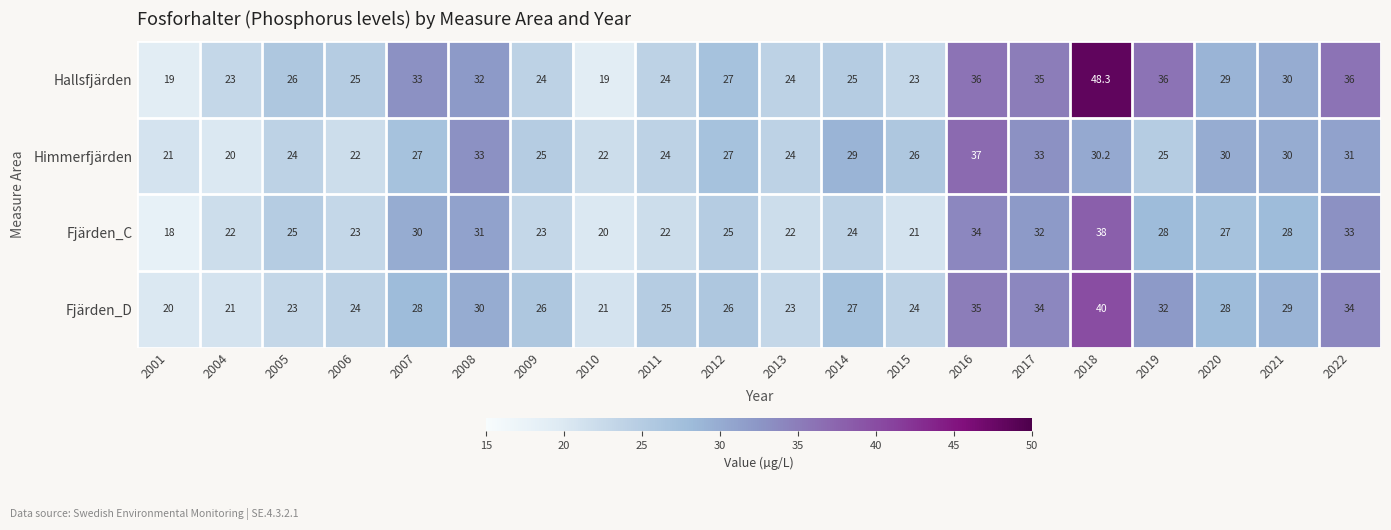

At how many categories does at least one series exceed 40?

1